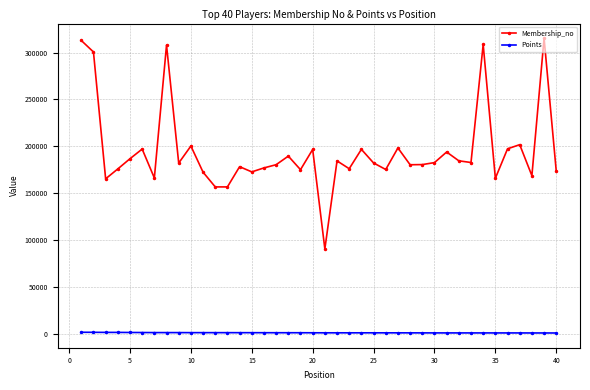

True or false: Points and Membership_no cross at least once.

False